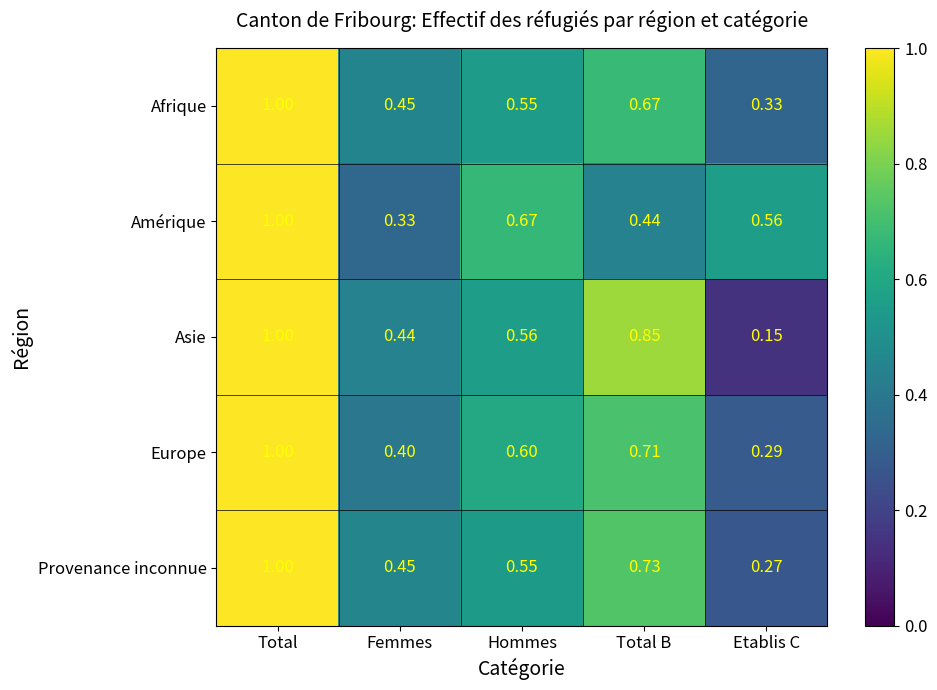

Count the number of categories in the chart.

5